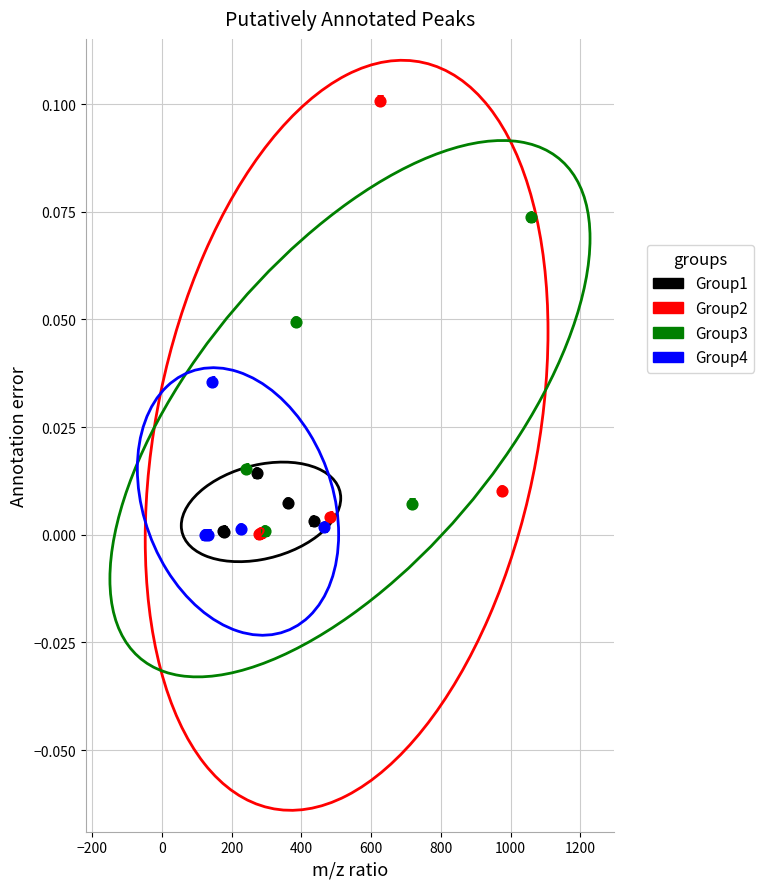

Which series has the widest spread of Y values?

Group2